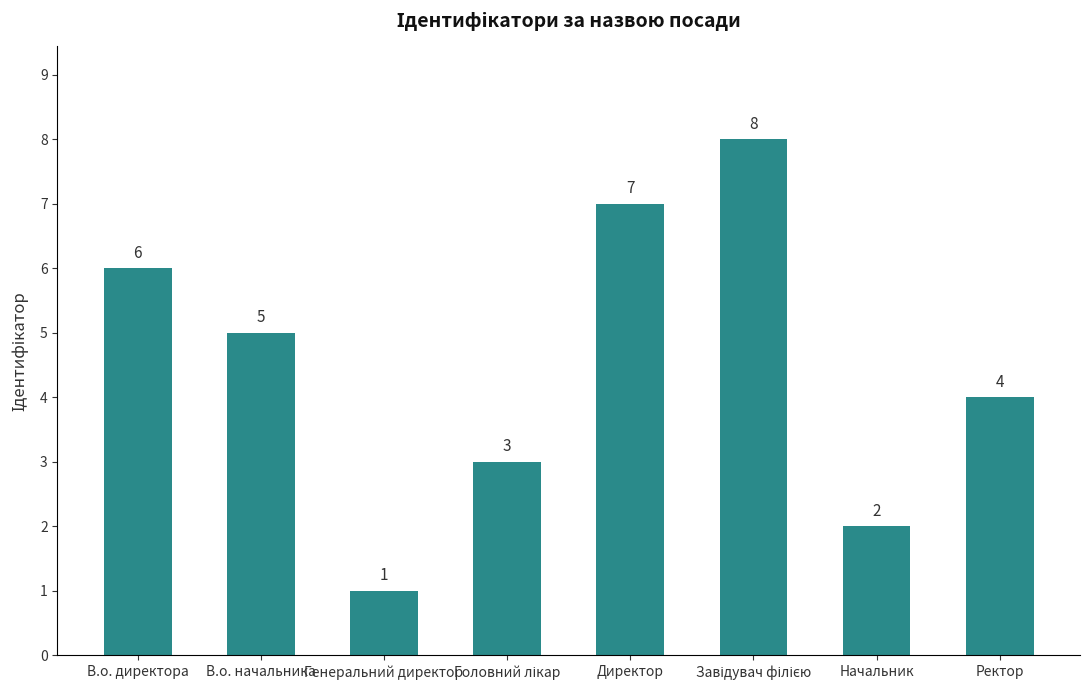

What is the value of the 2nd bar from the left?

5